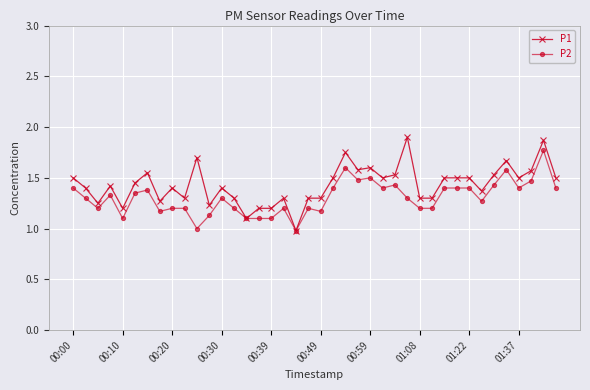

True or false: P1 has more than 2 points higher than both neighbors.

True